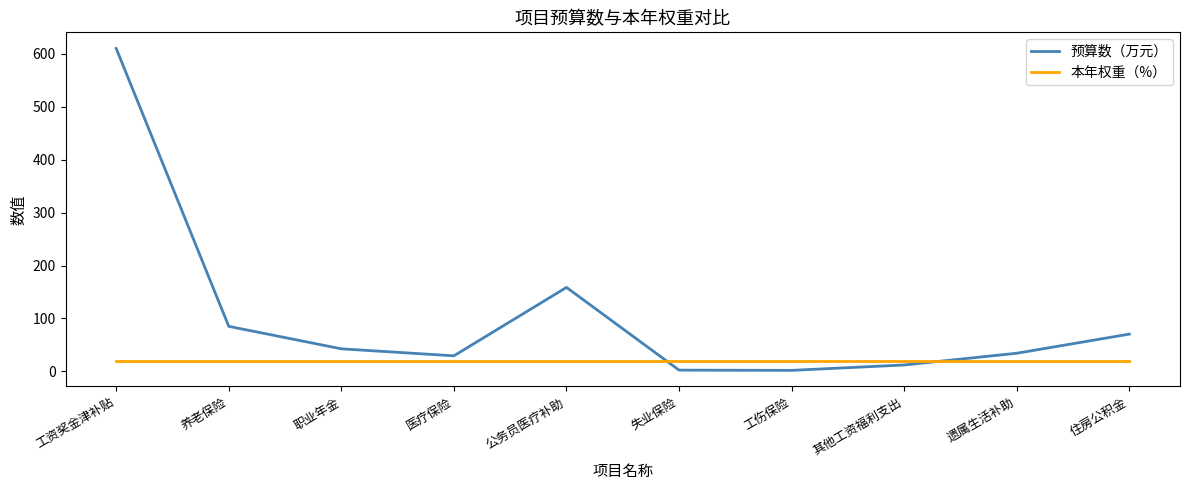

What is the sum of all 预算数（万元） values?

1046.5